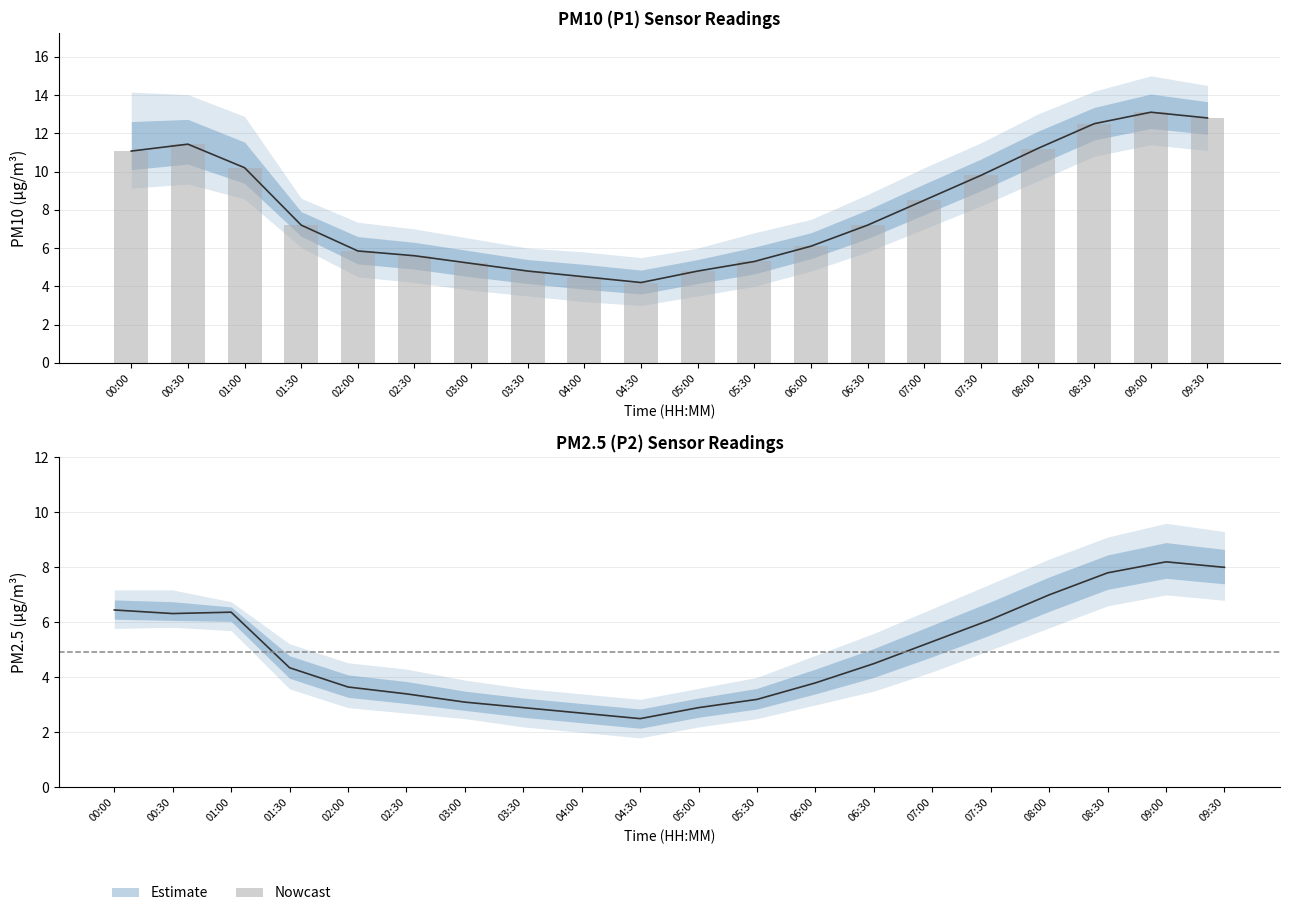

What is the value of the P1 bar at the 15th from the left?

8.5